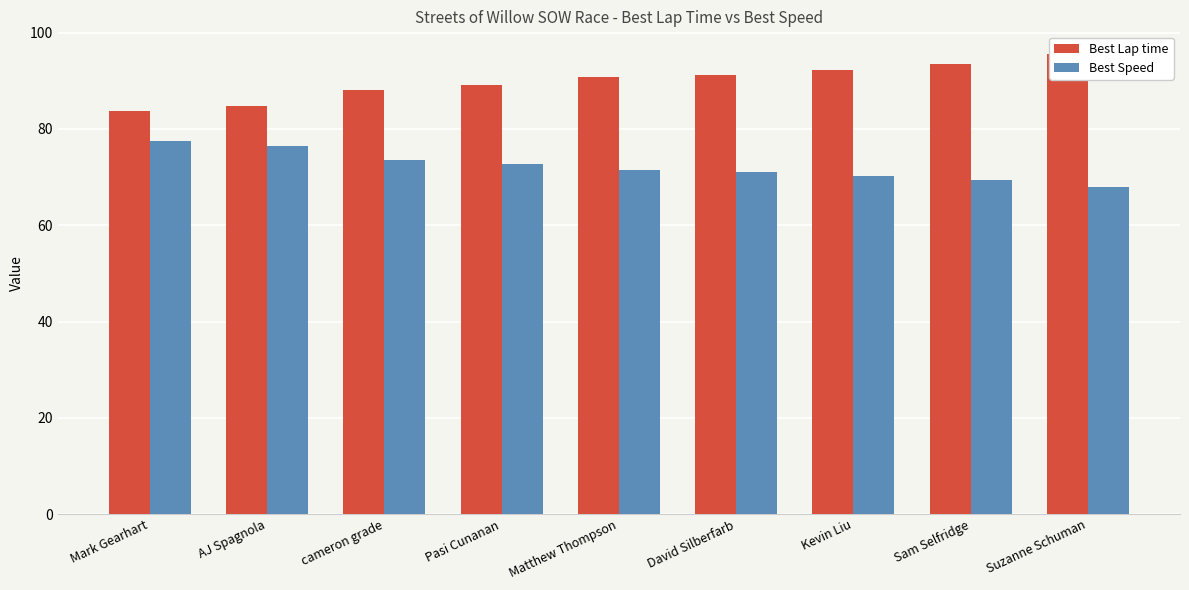

Rank the series by their maximum value, from lowest to highest.

Best Speed, Best Lap time